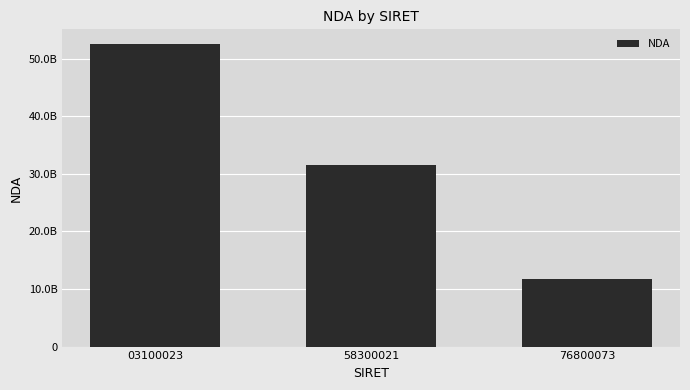

Reading left to right, transcribe all the data shown in this chart.

52490280149	31590000259	11750759275